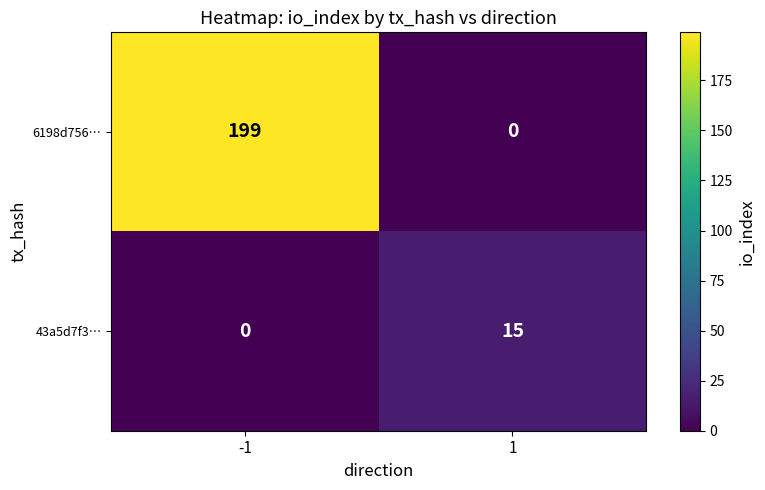

How many series are shown in this chart?

2